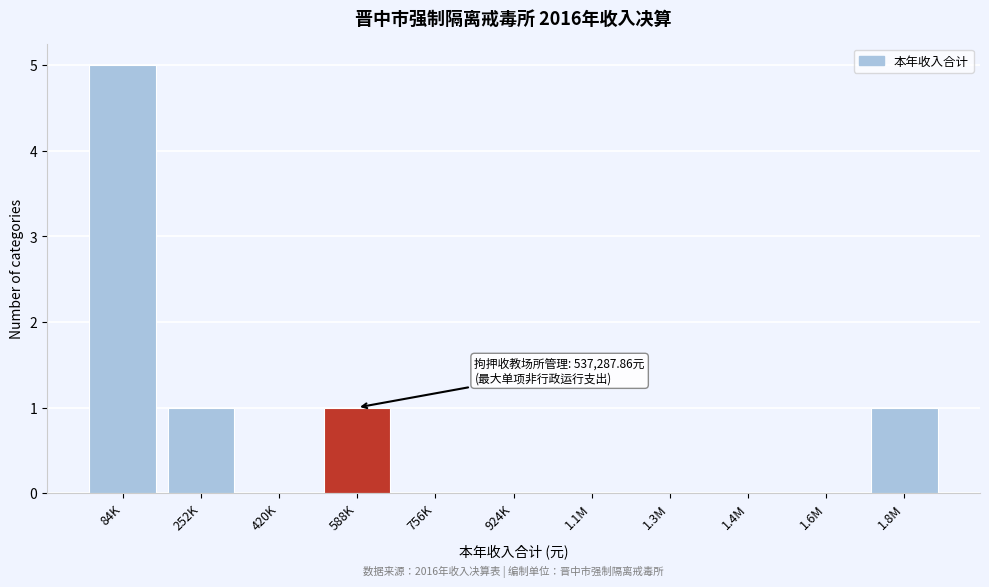

Reading left to right, extract all data points from this chart.

84K=5	252K=1	420K=0	588K=1	756K=0	924K=0	1.1M=0	1.3M=0	1.4M=0	1.6M=0	1.8M=1